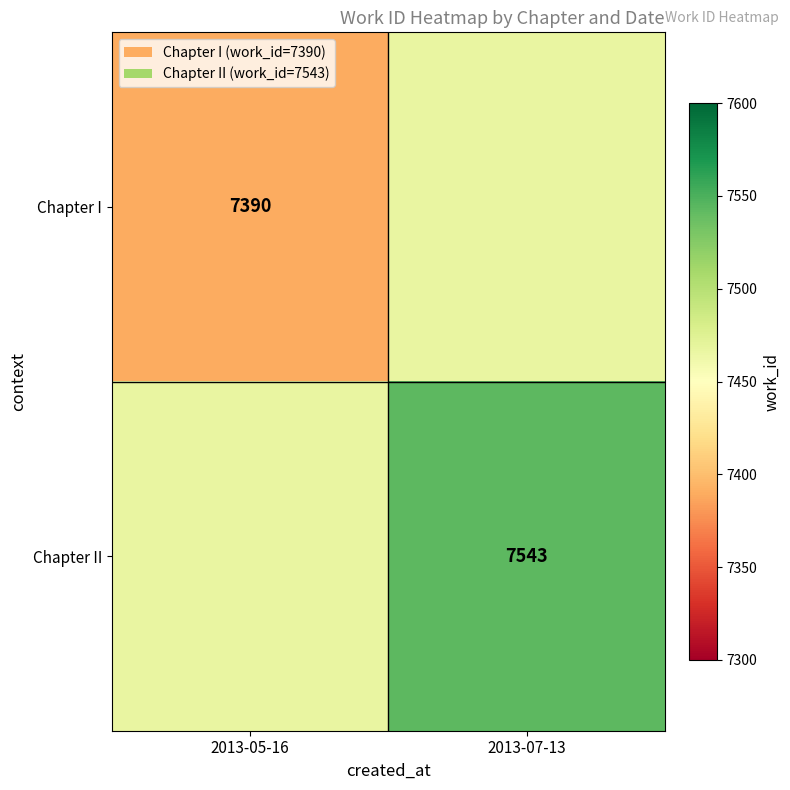

The value of Chapter II at 2013-07-13 is 10229.4. True or false?

False